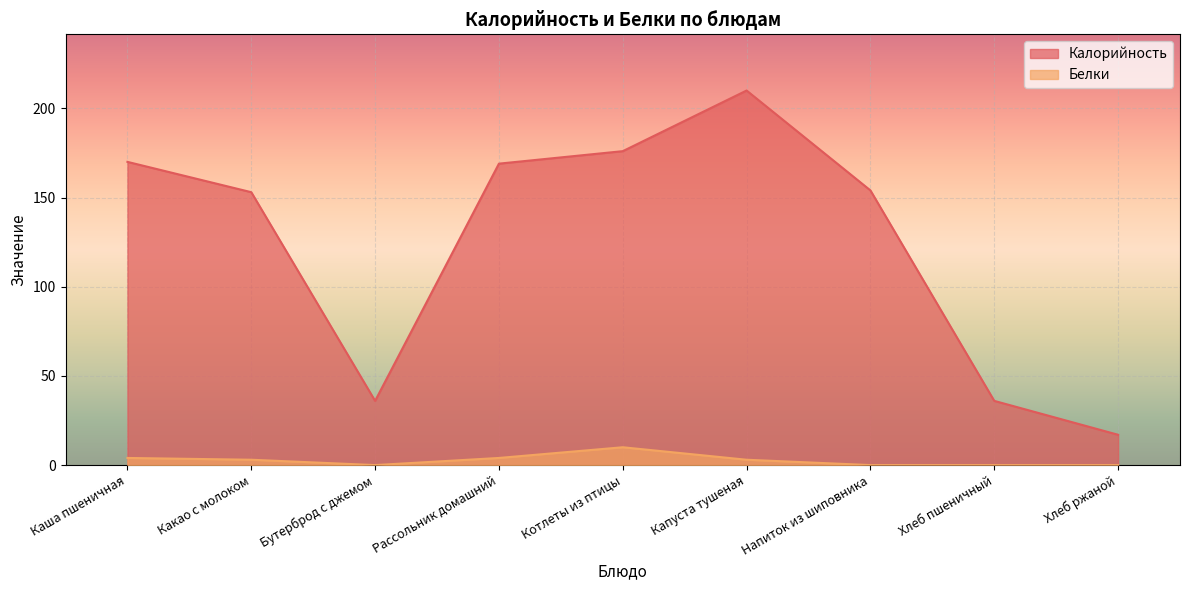

At which label does Калорийность first exceed 154?

Каша пшеничная